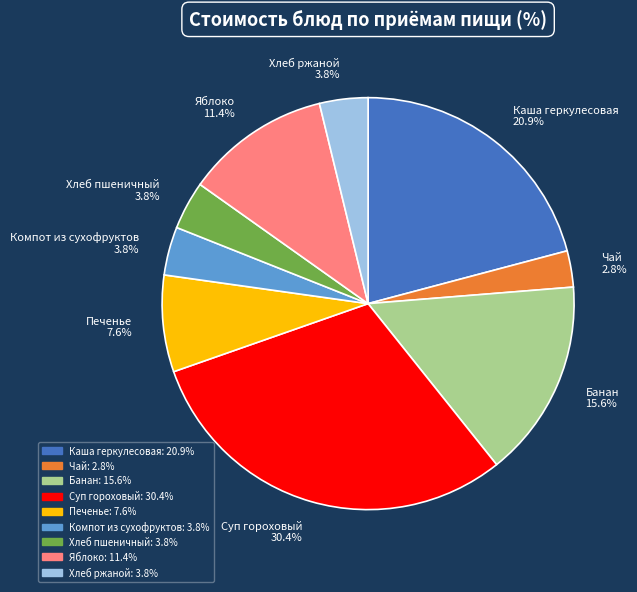

Count the number of slices in the pie.

9